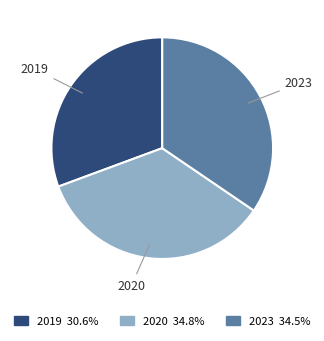

Do 2020 and 2023 together represent more than half of the pie?

Yes